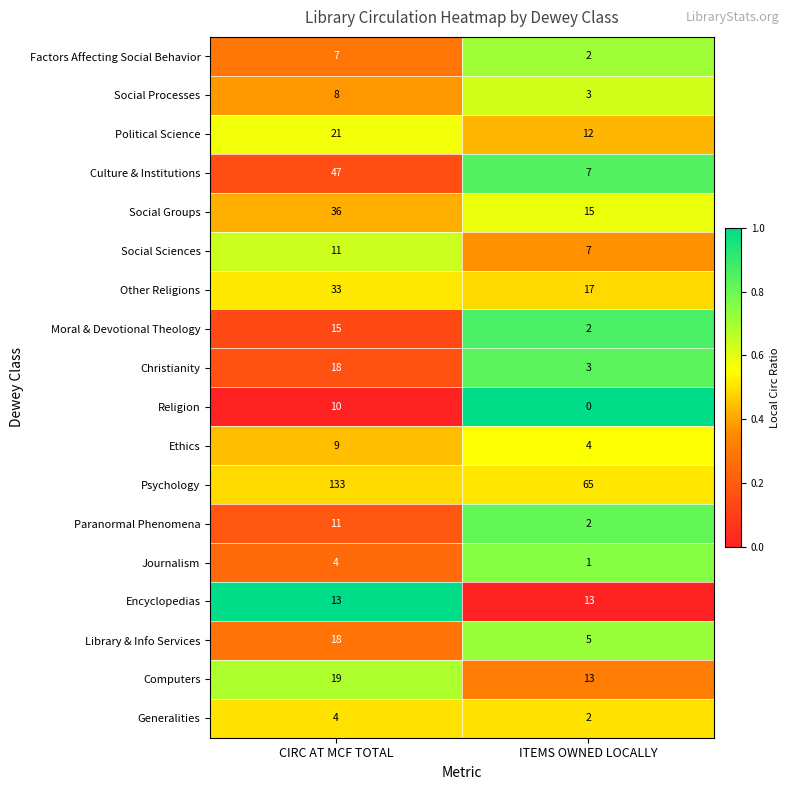

List the labels in order of Computers value, largest first.

CIRC AT MCF TOTAL, ITEMS OWNED LOCALLY